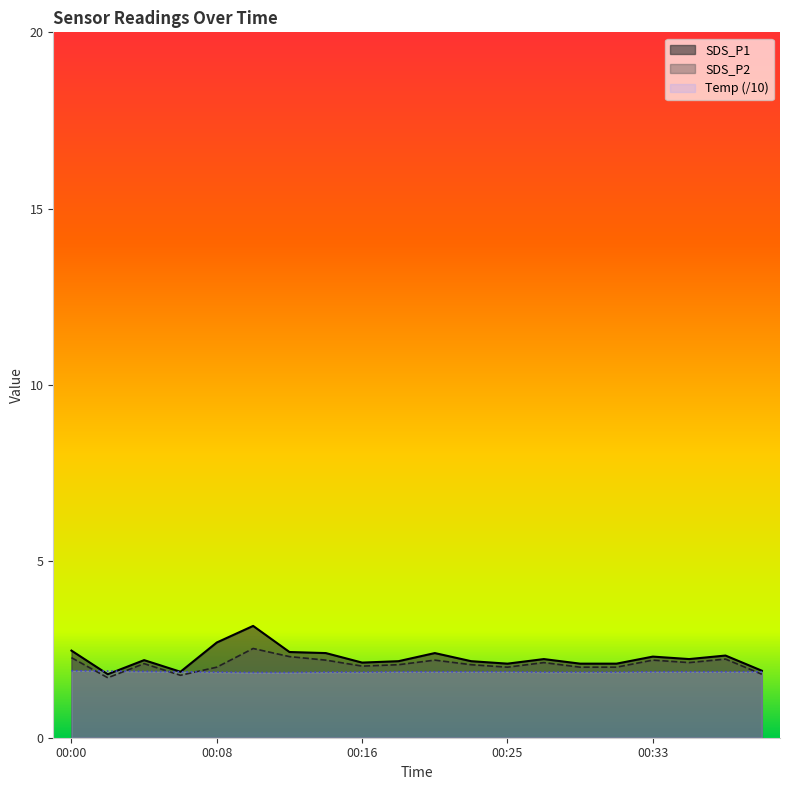

What is the average value of the Temp series?

1.9